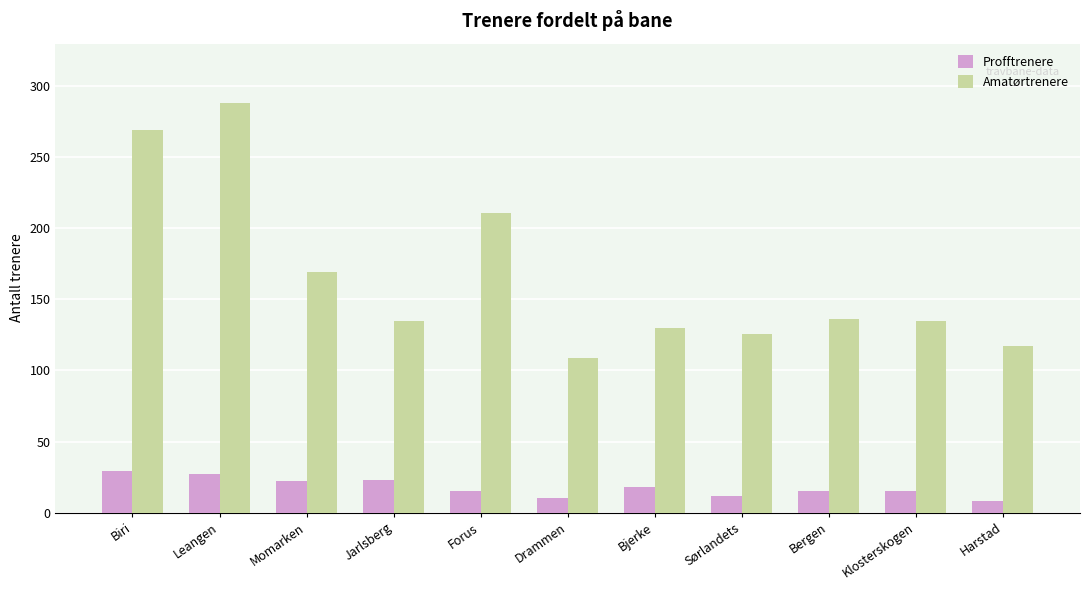

What is the difference between the maximum and minimum values in the Amatørtrenere series?

179